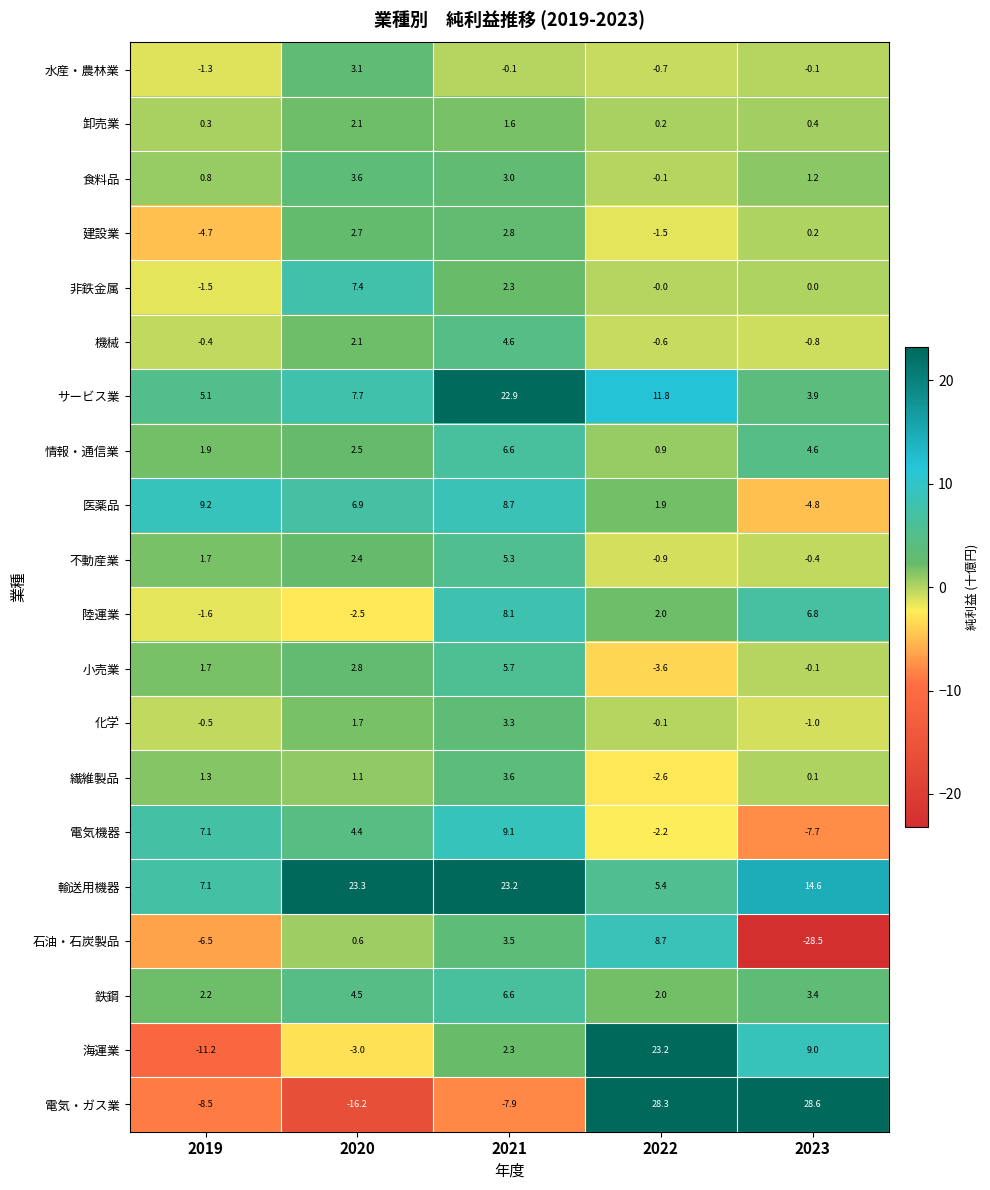

What is the minimum value for 不動産業?

-0.9